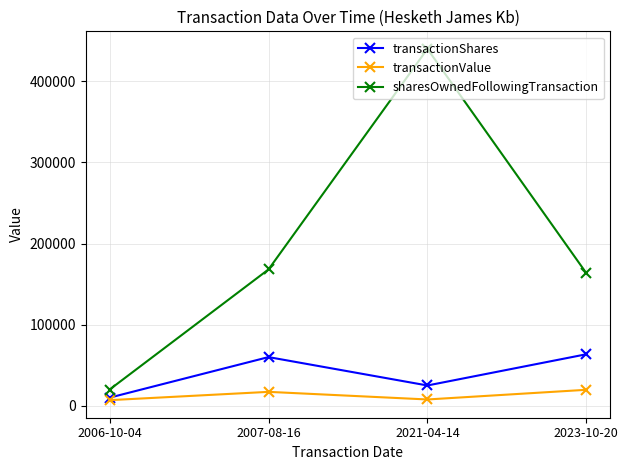

What position from the left is 2023-10-20?

4